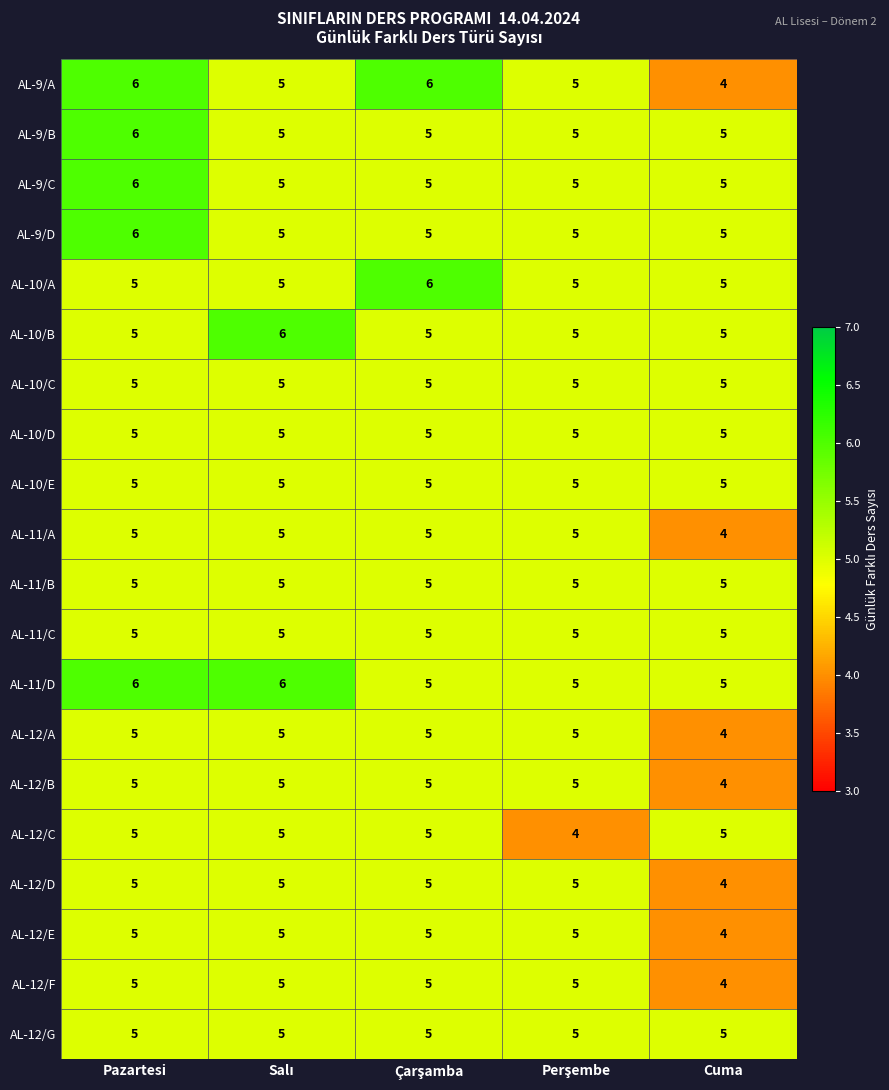

Is it true that AL-12/A equals 4 at Cuma?

True